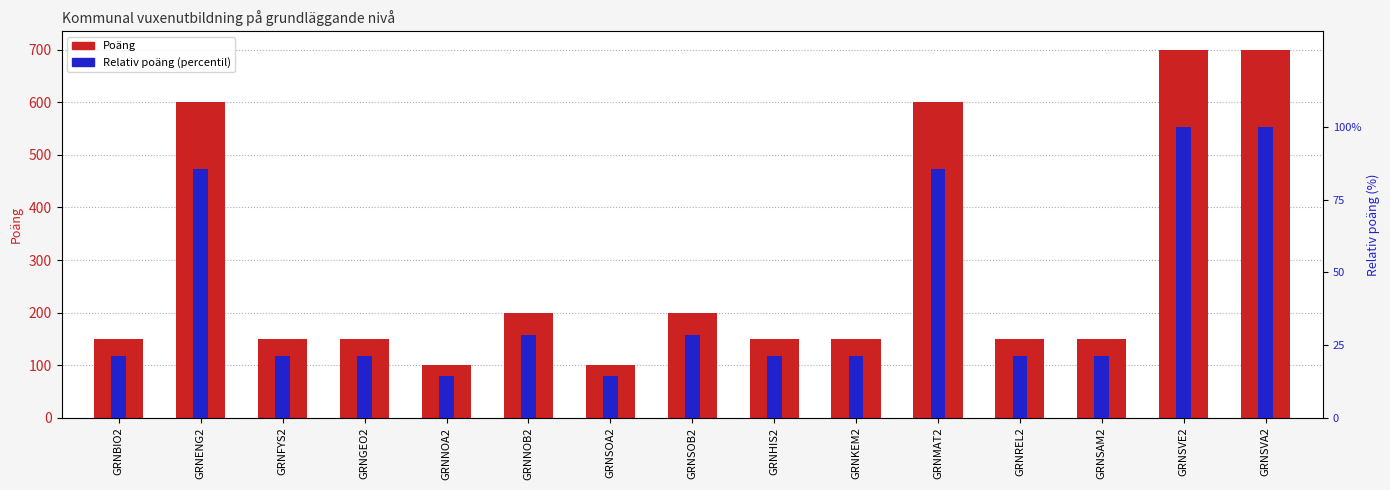

What is the difference between the maximum and minimum values in the Relativ poäng (percentil) series?

85.7